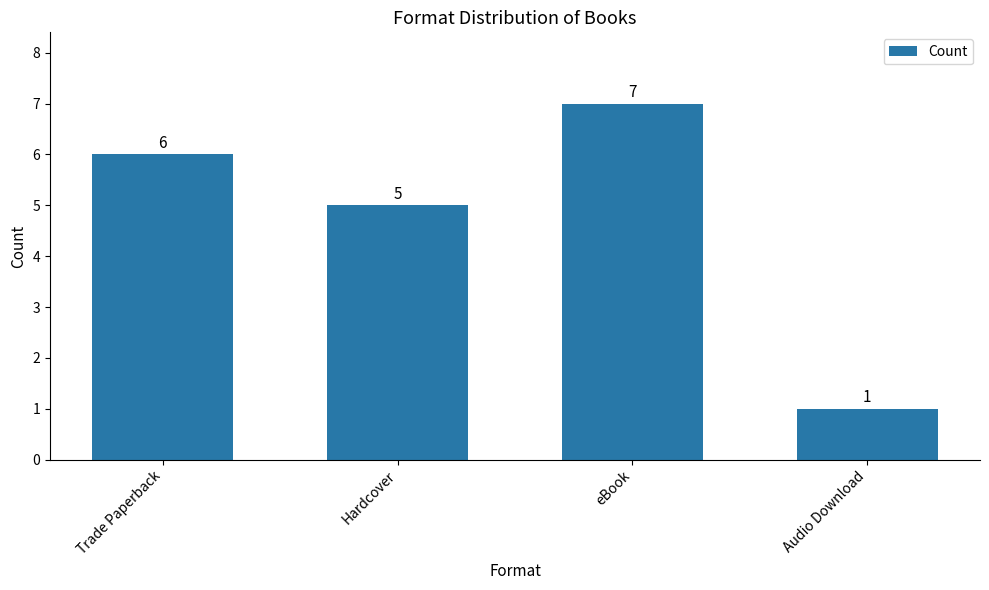

Where is the data nearest to the value 4?

Hardcover